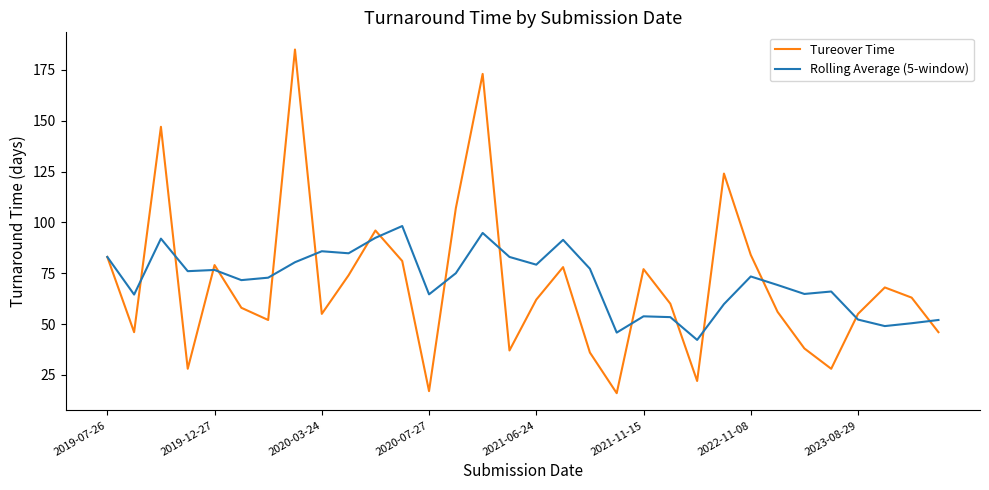

How many series are shown in this chart?

2